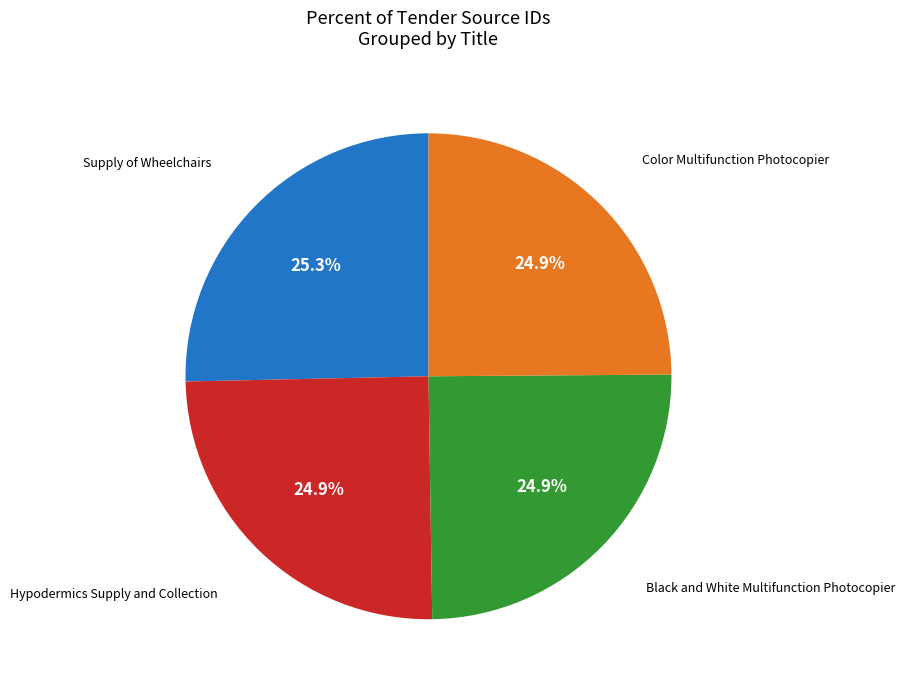

Is there any slice that represents more than half of the pie?

No